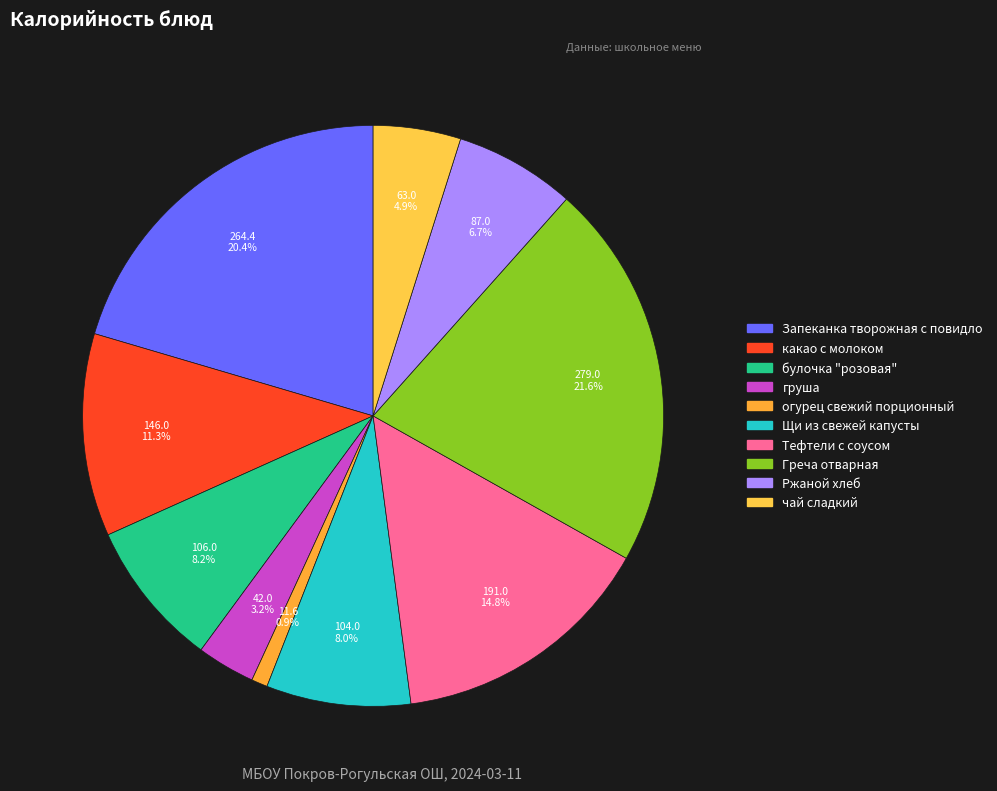

Count the number of slices in the pie.

10